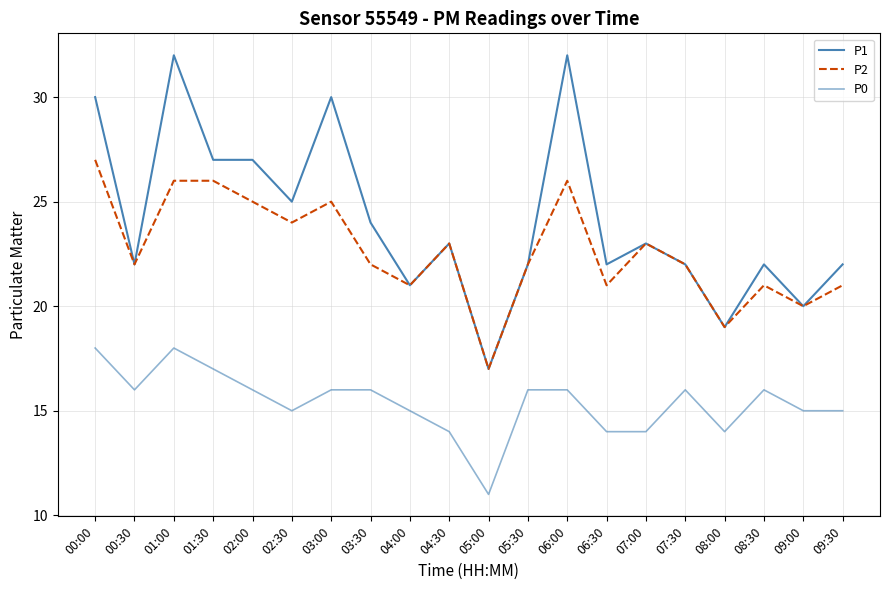

How many lines are shown in the chart?

3